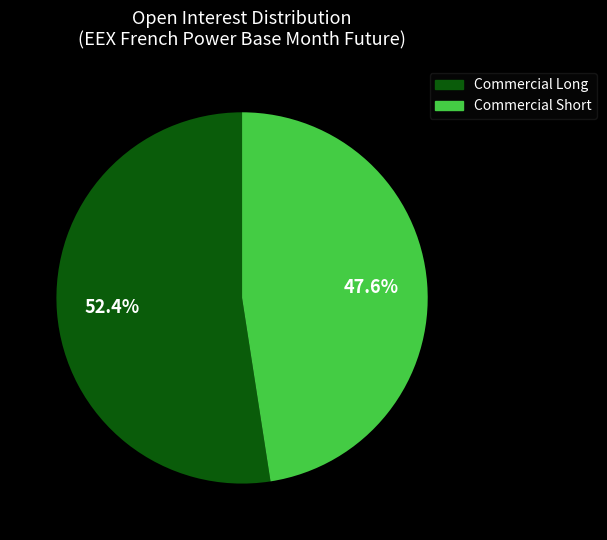

Does any single category account for the majority?

Yes